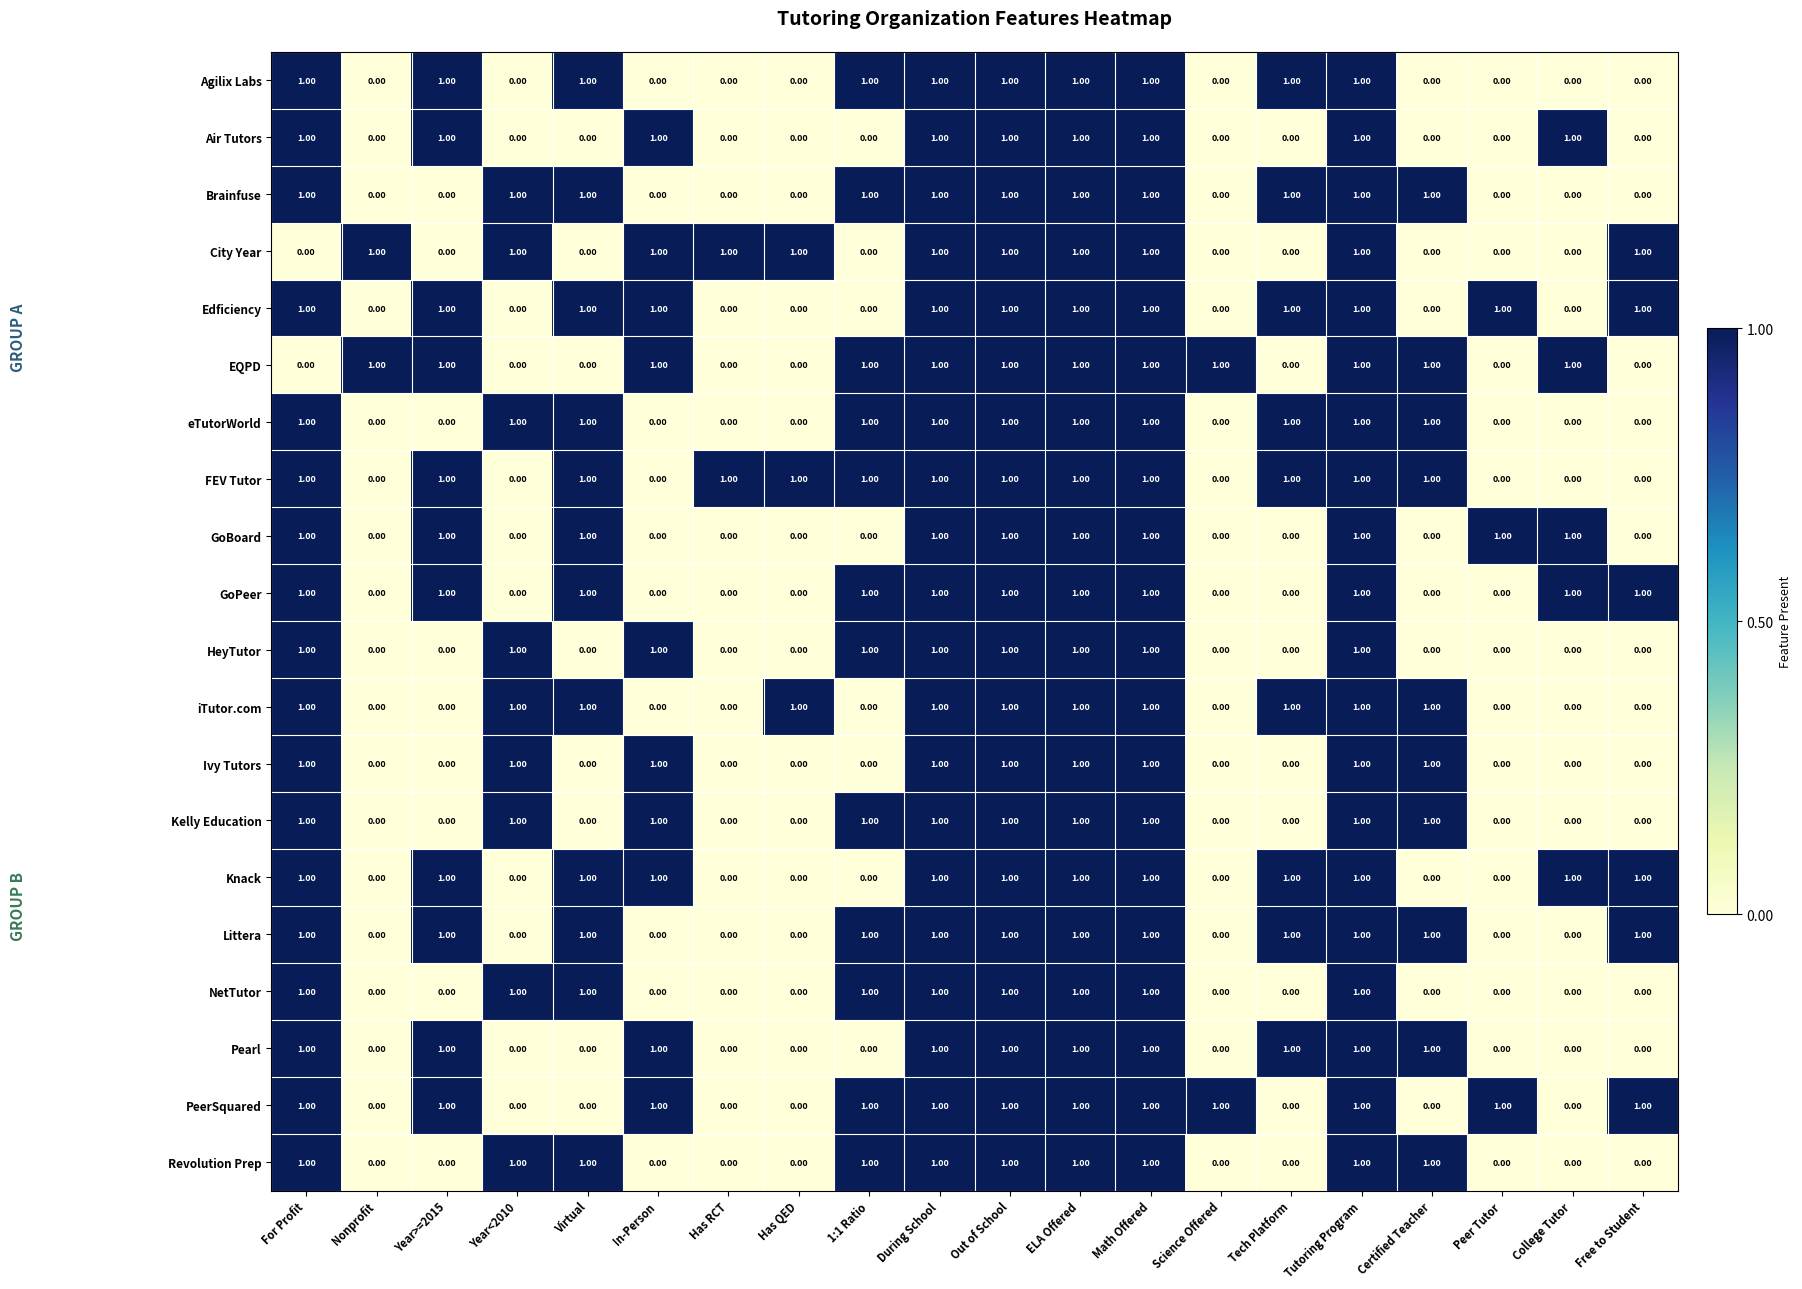

Is the value of EQPD at During School greater than the value of Pearl at Peer Tutor?

Yes